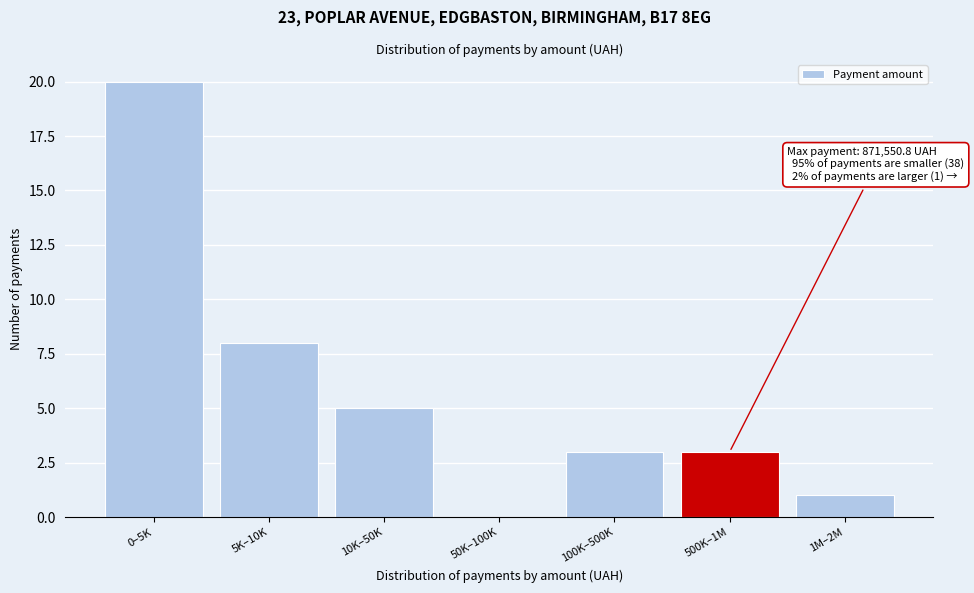

Reading left to right, what are all the values shown in this chart?

0–5K=20	5K–10K=8	10K–50K=5	50K–100K=0	100K–500K=3	500K–1M=3	1M–2M=1